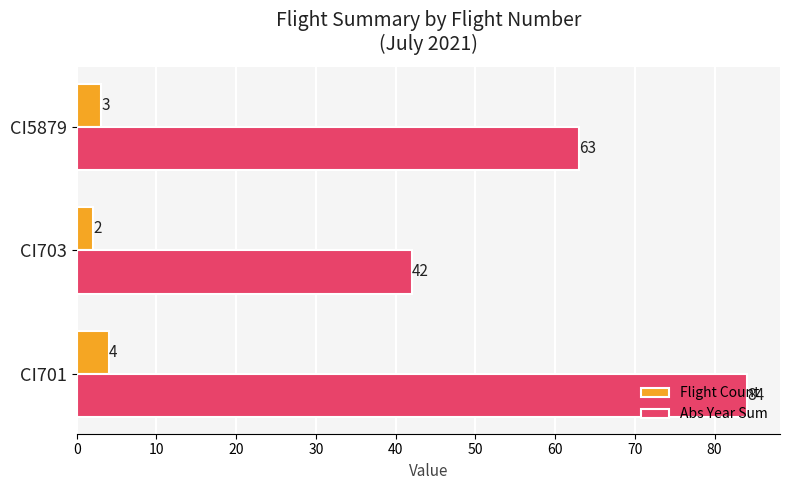

Is it true that Abs Year Sum equals 63 at CI5879?

True